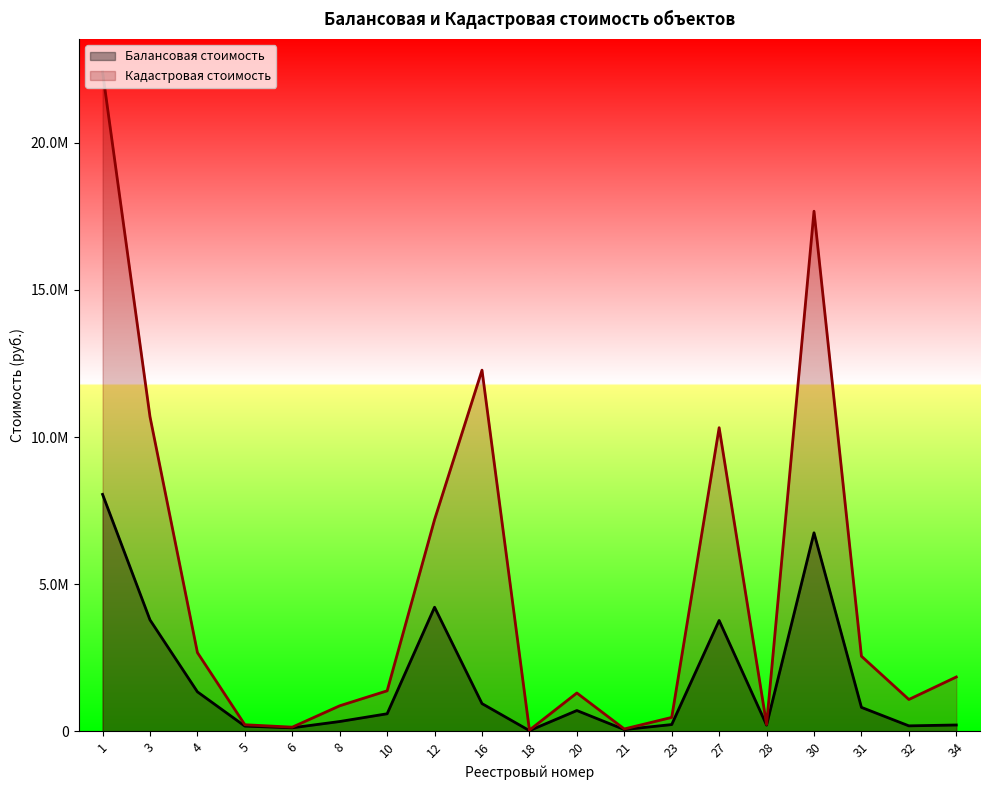

Read the Балансовая стоимость value at 5.

170280.0